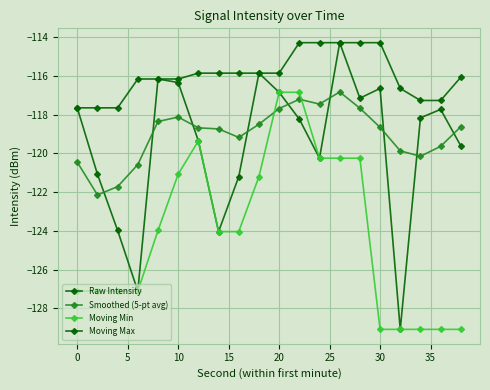

What is the highest value of the Raw Intensity series?

-114.3